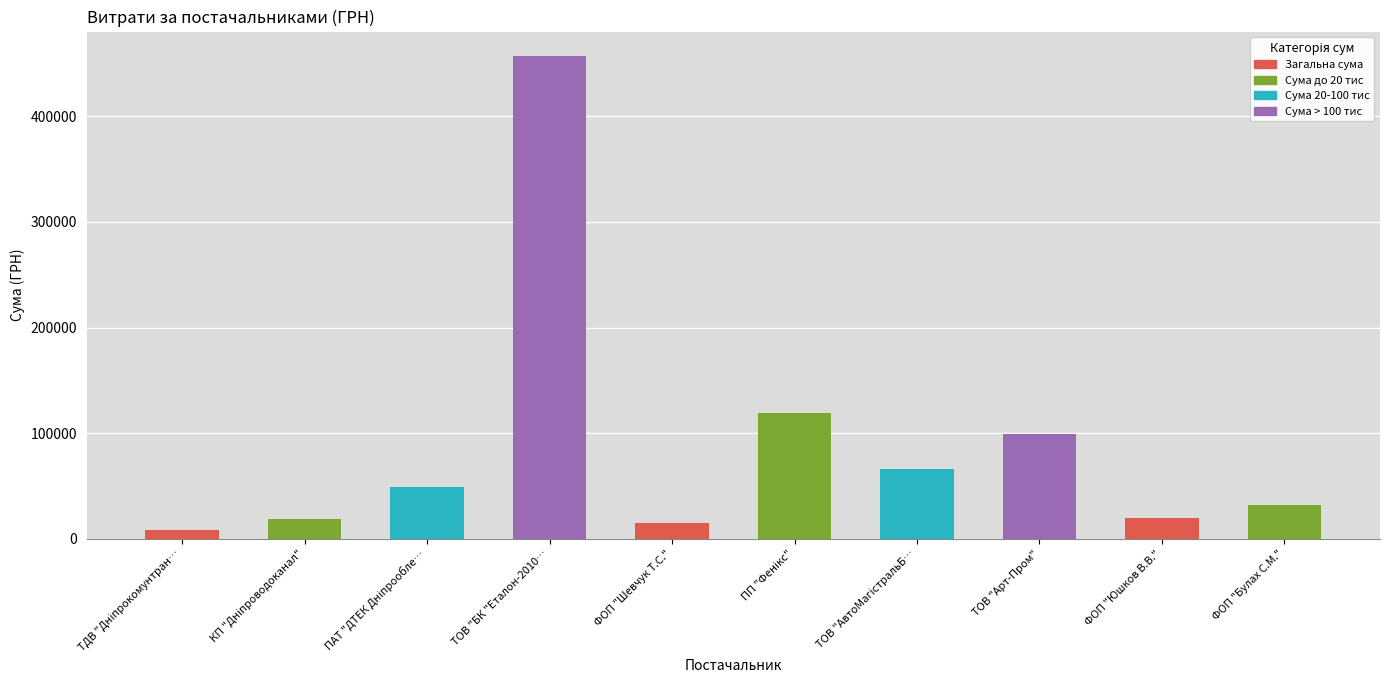

Are the bars grouped side by side (vs. stacked)?

No